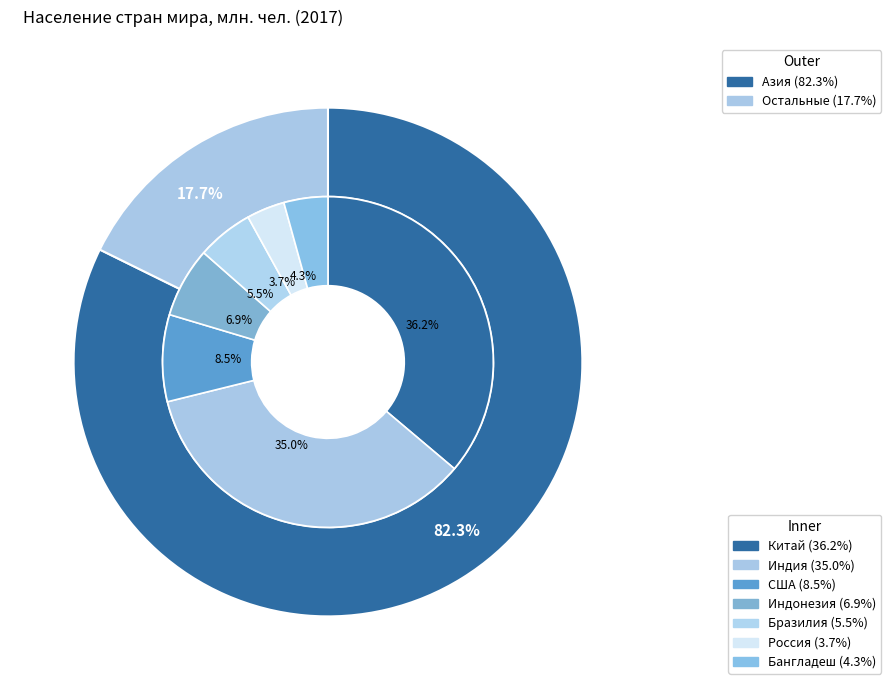

The values_2017 slice represents 49% of the pie. True or false?

False